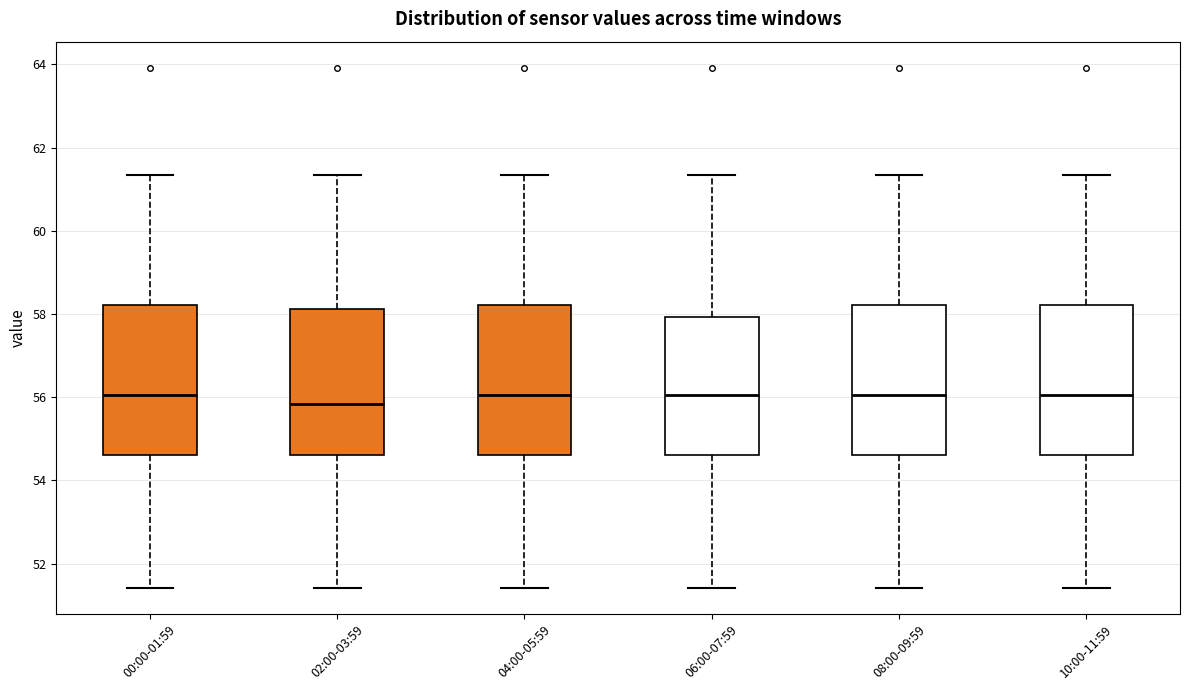

Where is the lower edge of the box for 00:00-01:59 on the y-axis? The values are not printed on the chart, so give them approximately, as read against the axis.

54.6